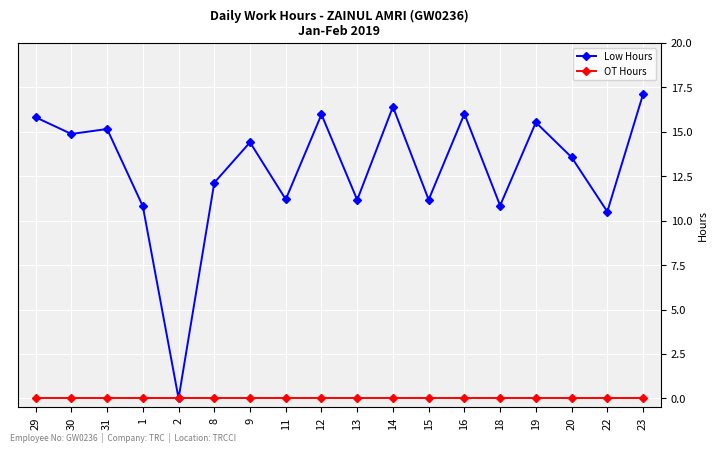

Which series has the largest total across all categories?

Low Hours